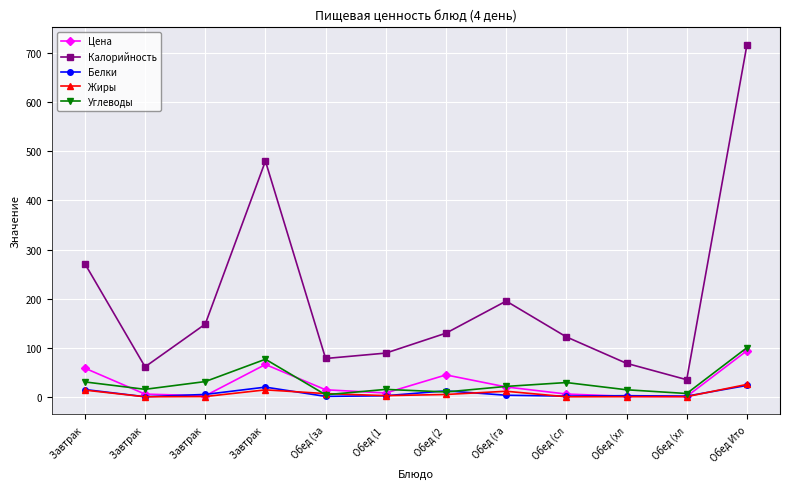

What are all the series names shown in the legend?

Цена, Калорийность, Белки, Жиры, Углеводы